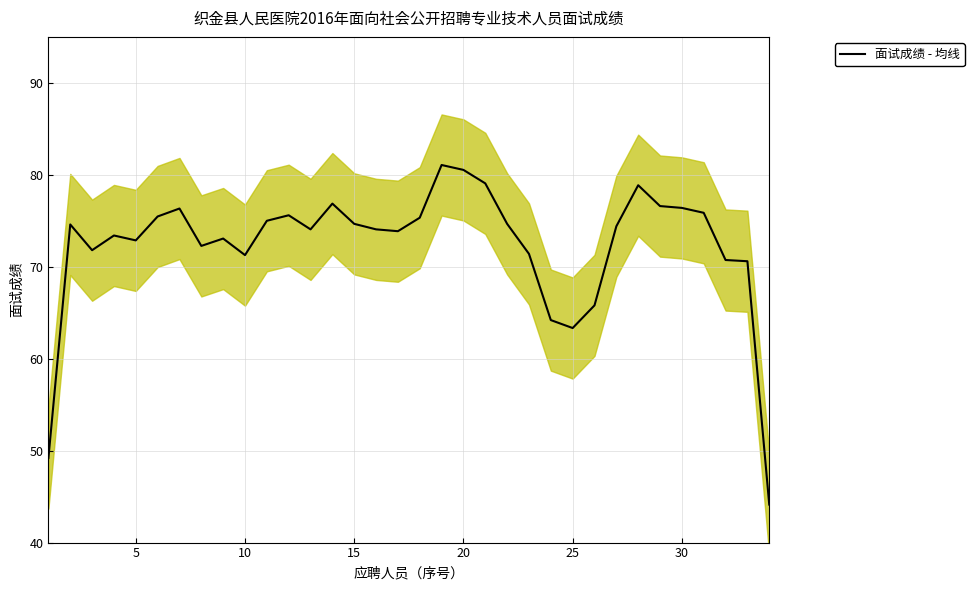

What is the maximum value for 面试成绩 - 均线?

81.1